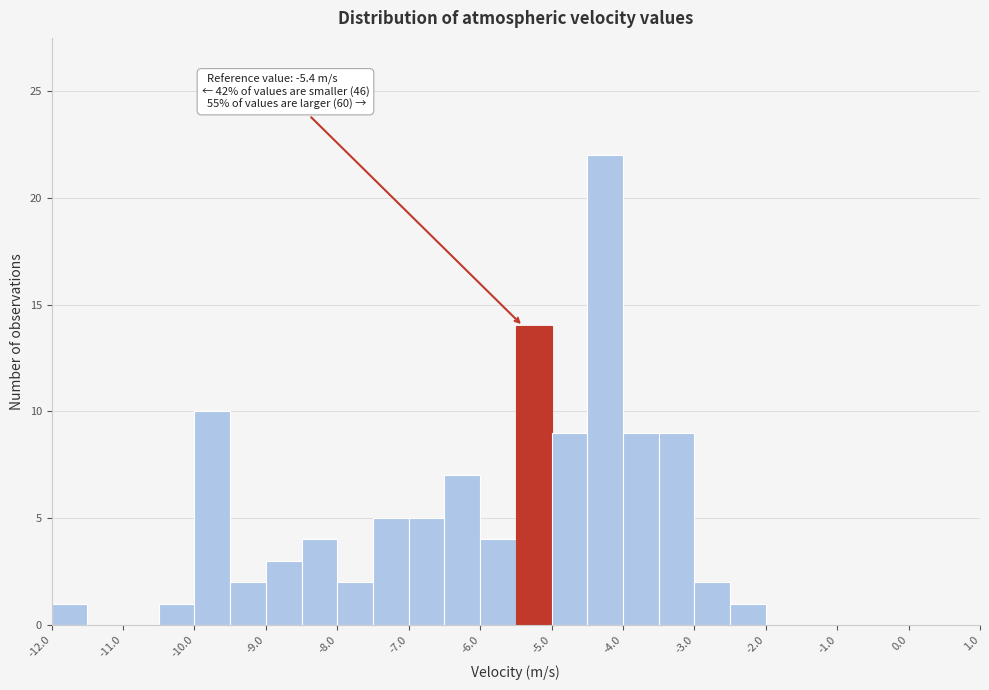

Which range on the x-axis has the tallest bar?

-4.5 to -4.0